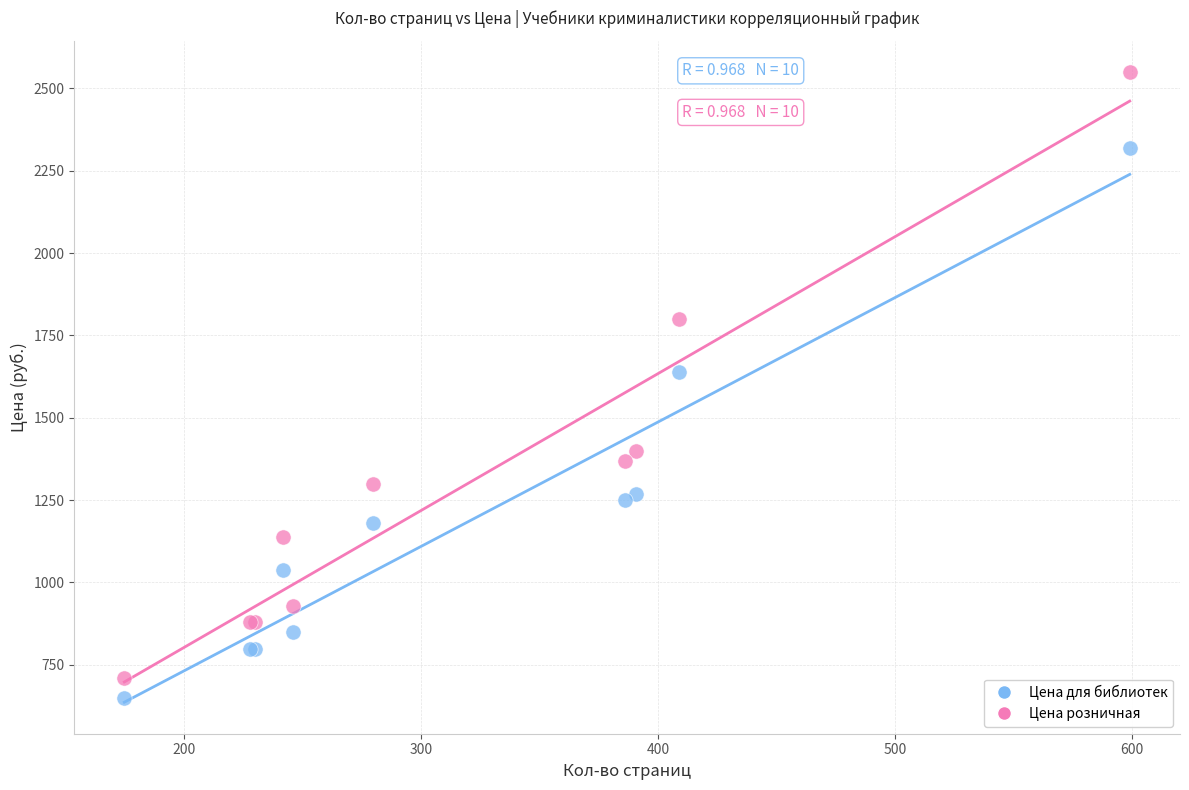

What is the X range (max minus min) for the scatter plot?

424